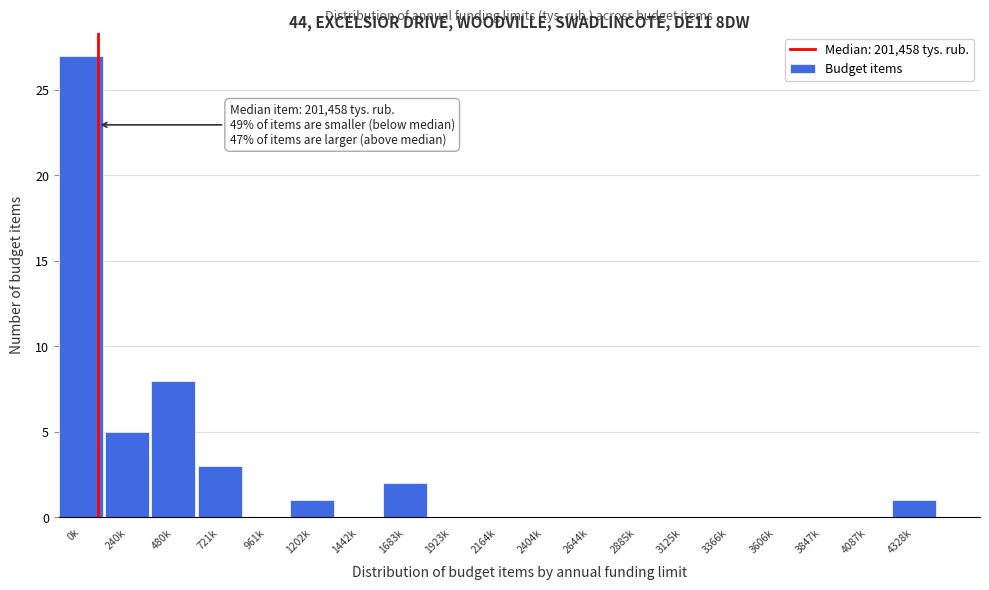

Reading right to left, list all the values displayed in this chart.

4328k=1	4087k=0	3847k=0	3606k=0	3366k=0	3125k=0	2885k=0	2644k=0	2404k=0	2164k=0	1923k=0	1683k=2	1442k=0	1202k=1	961k=0	721k=3	480k=8	240k=5	0k=27